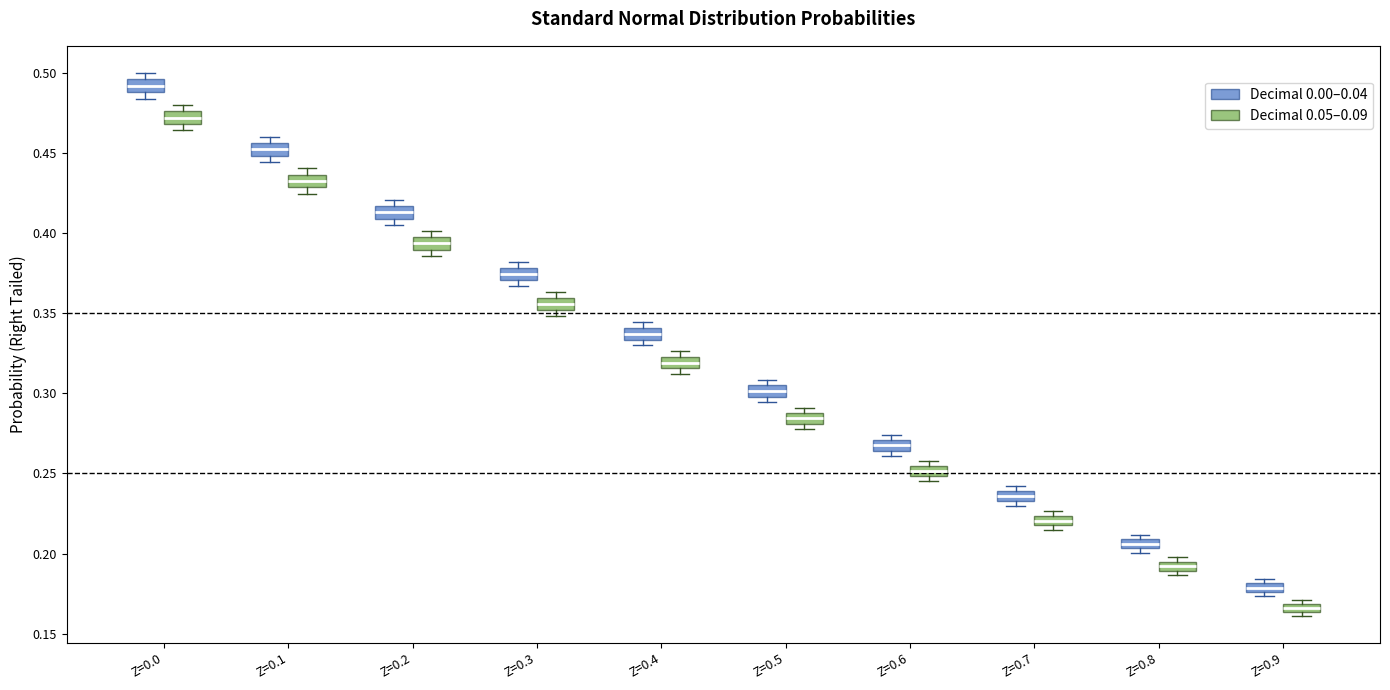

Which box has the lowest median line?

Z=0.9 (Decimal 0.05–0.09)